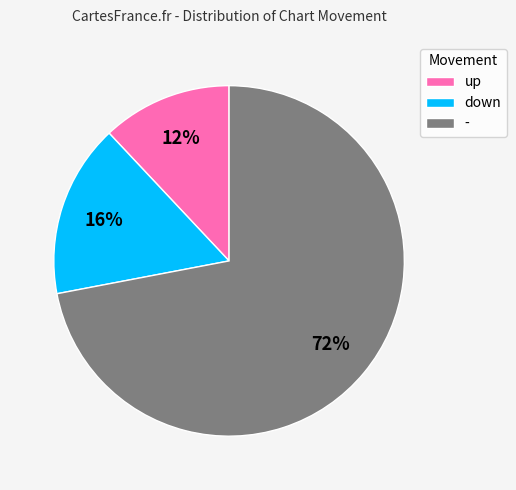

What is the ratio of the value at - to the value at down?

4.5